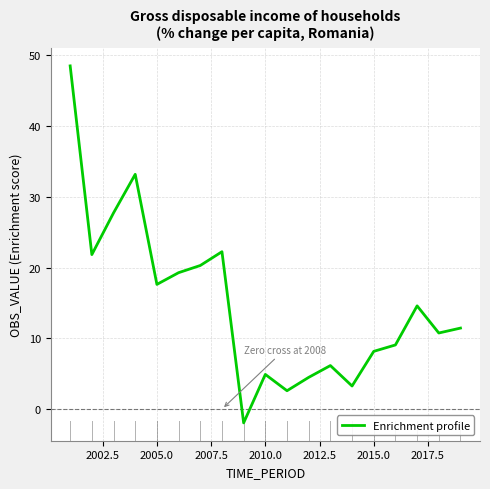

What is the difference between the maximum and minimum values?

50.5